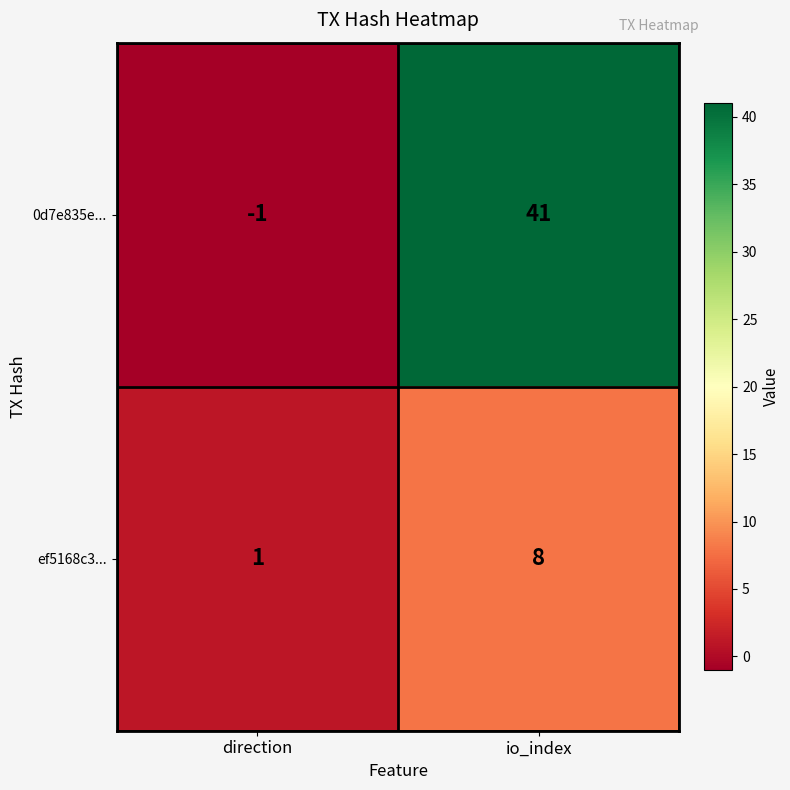

True or false: ef5168c3... has a value of 2 at direction.

False